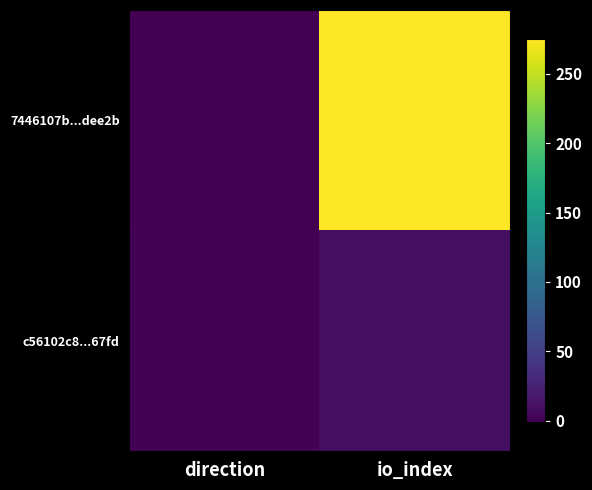

Between io_index and direction, which is larger?

io_index